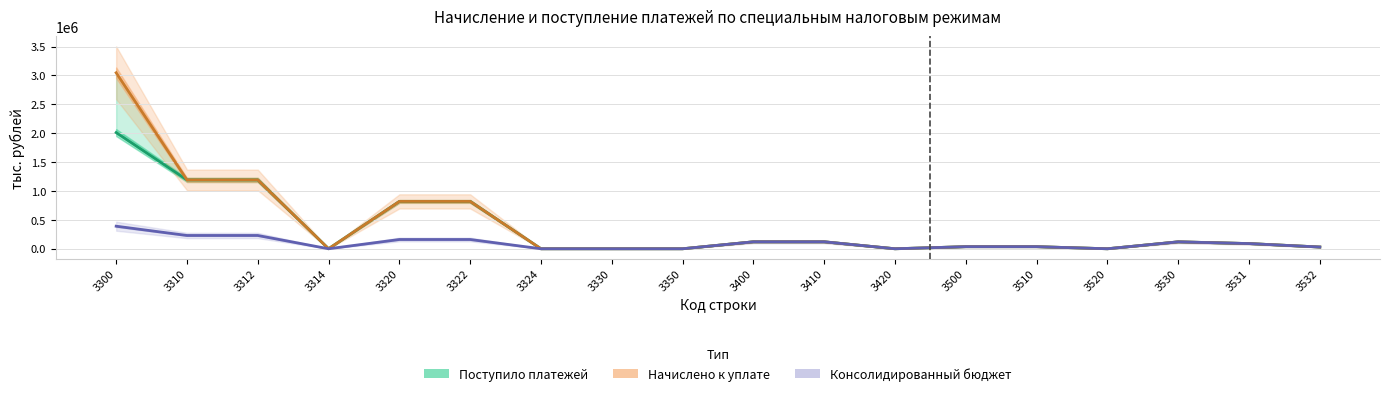

Reading left to right, list all the values displayed in this chart.

Поступило платежей: 2011421	1191916	1191632	284	819733	819785	0	0	0	120435	120451	0	36131	36132	0	119945	89845	30100
Начислено к уплате: 3046816	1191948	1191632	316	819727	819785	0	0	0	120433	120451	0	36131	36132	0	119945	89845	30100
Консолидированный бюджет: 390500	230031	230031	0	160469	160469	0	0	0	120435	120451	0	36131	36132	0	119945	89845	30100